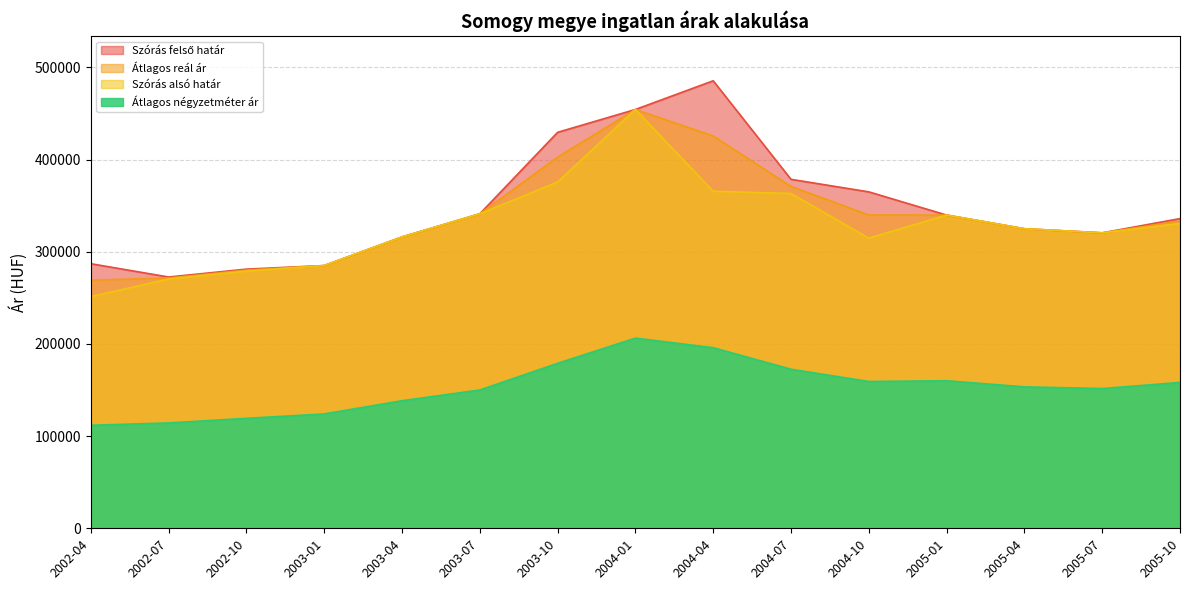

Does the chart have visible grid lines?

Yes